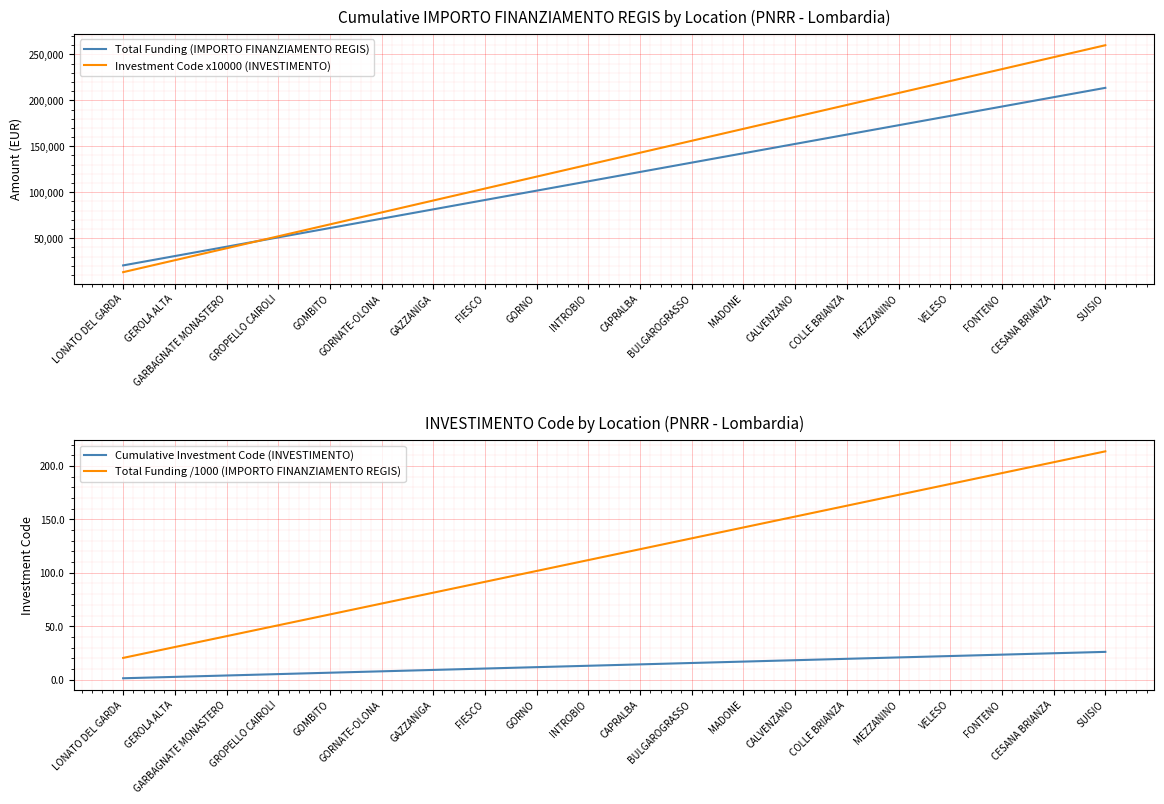

True or false: Total Funding (IMPORTO FINANZIAMENTO REGIS) and Total Funding /1000 (IMPORTO FINANZIAMENTO REGIS) intersect in this chart.

False